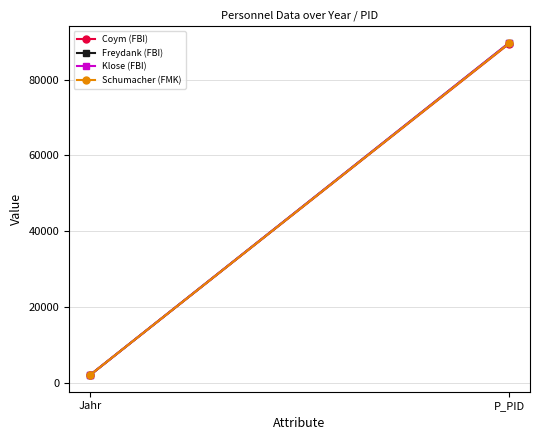

Is this an area chart (filled region under the line)?

No